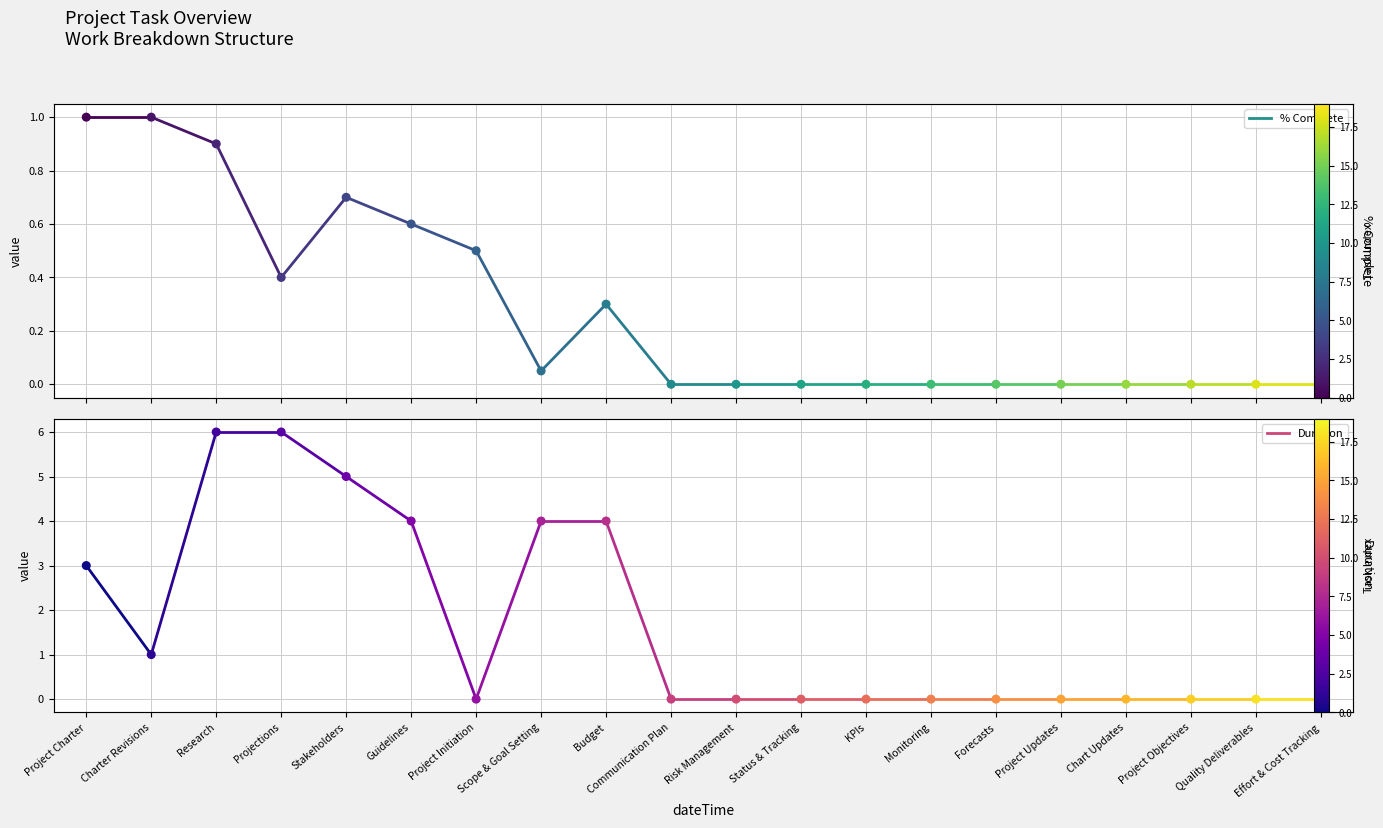

Which series reaches the minimum Y coordinate?

% Complete